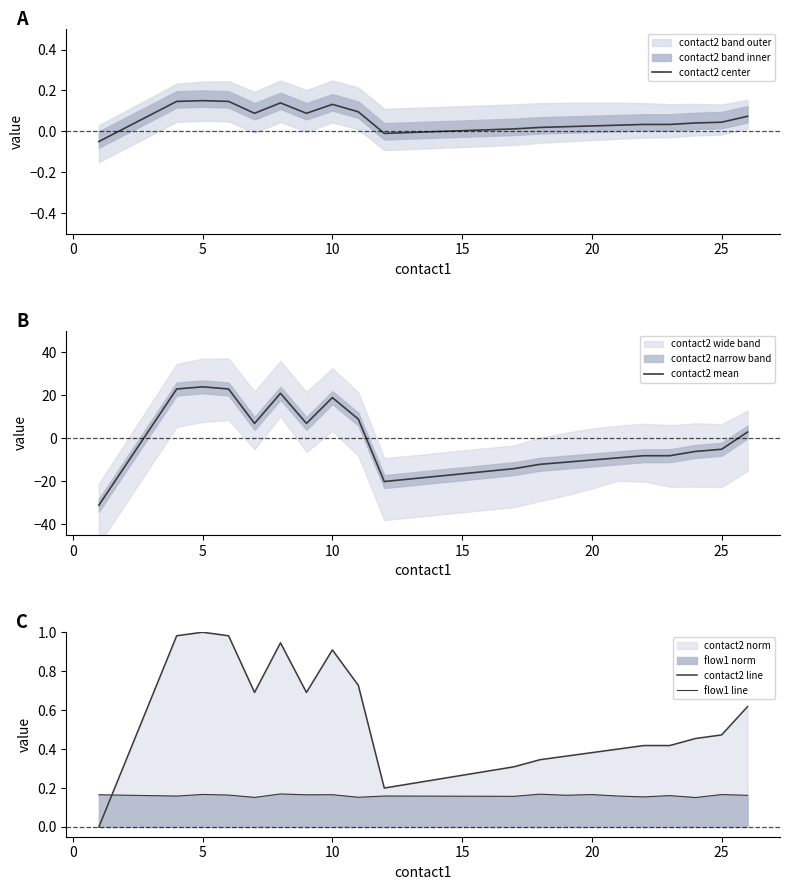

How many intersections are there between contact2 line and contact2 mean?

3